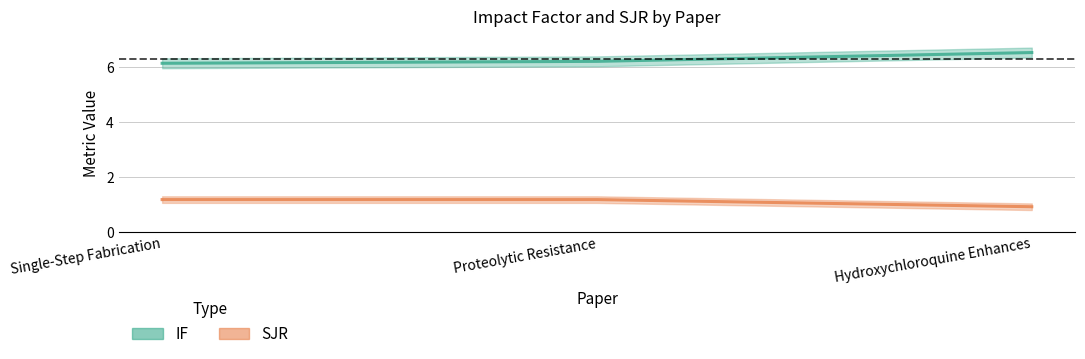

Rank the series by their average value, from highest to lowest.

IF, SJR